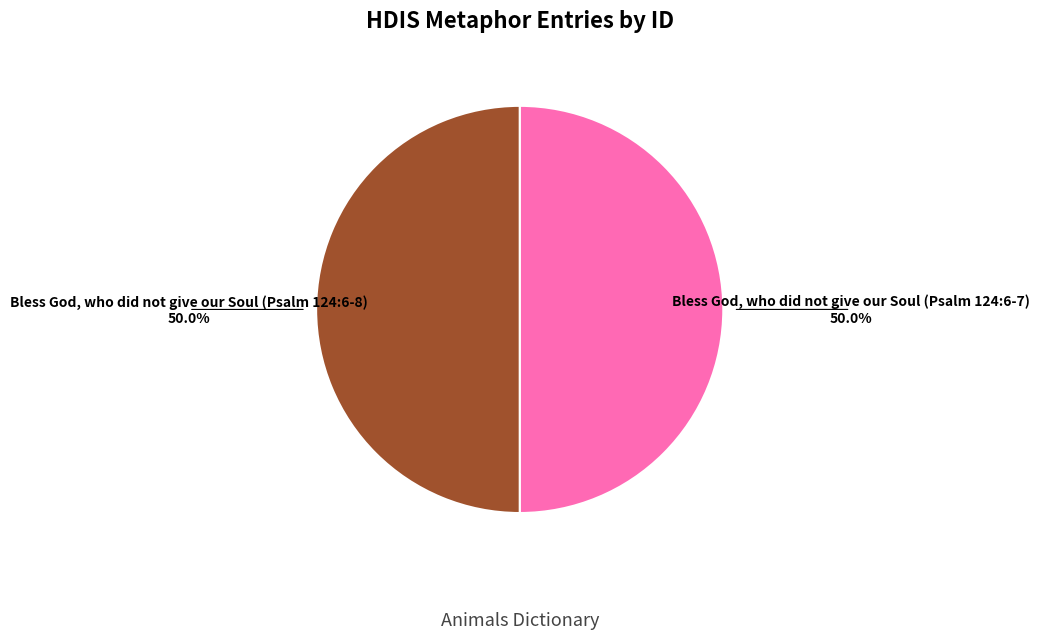

Is it true that Bless God, who did not give our Soul (Psalm 124:6-7) is 38% of the pie?

False